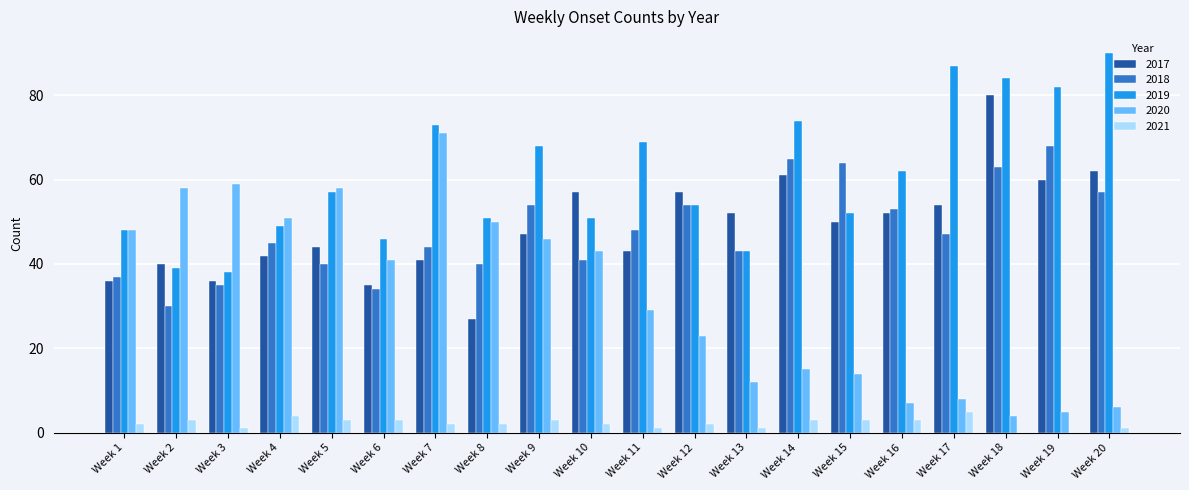

What is the total value across all series at Week 10?

194